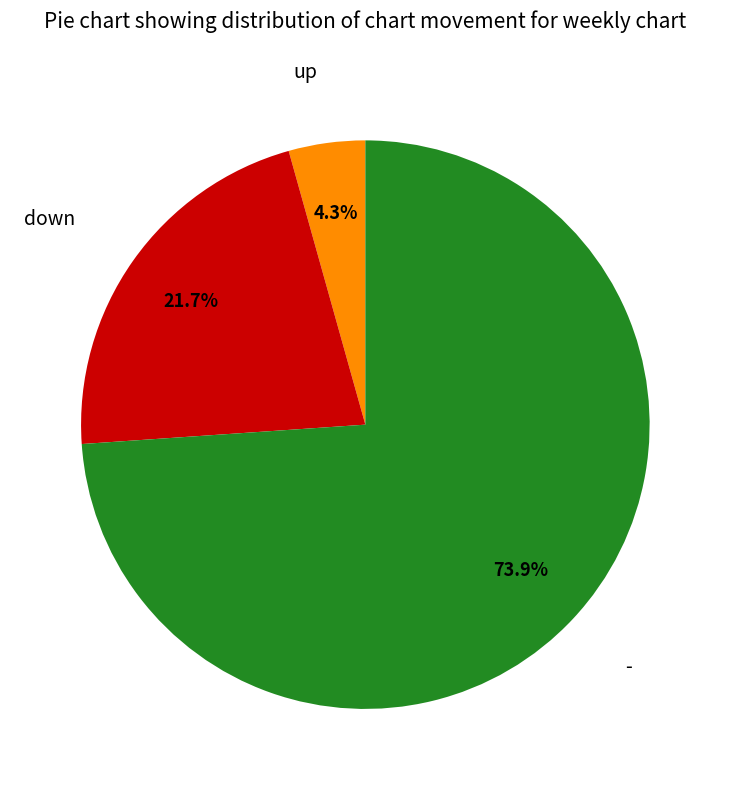

Is there a majority slice in this chart?

Yes